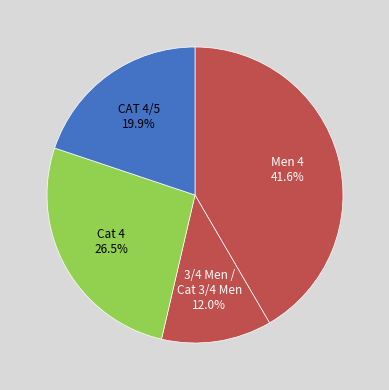

How much of the chart is everything except Men 4?

58.4%